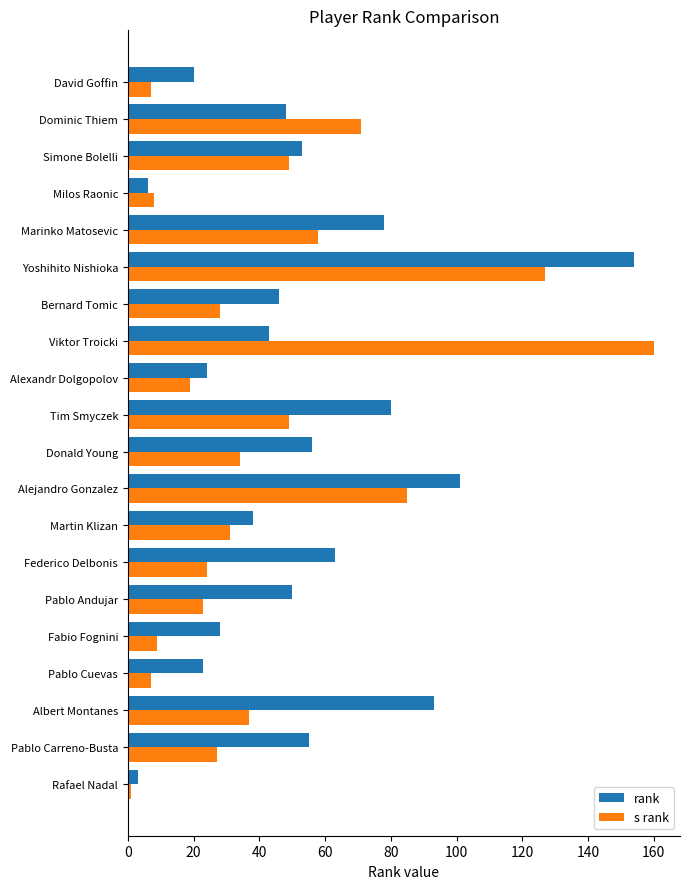

What is the lowest value of the rank series?

3